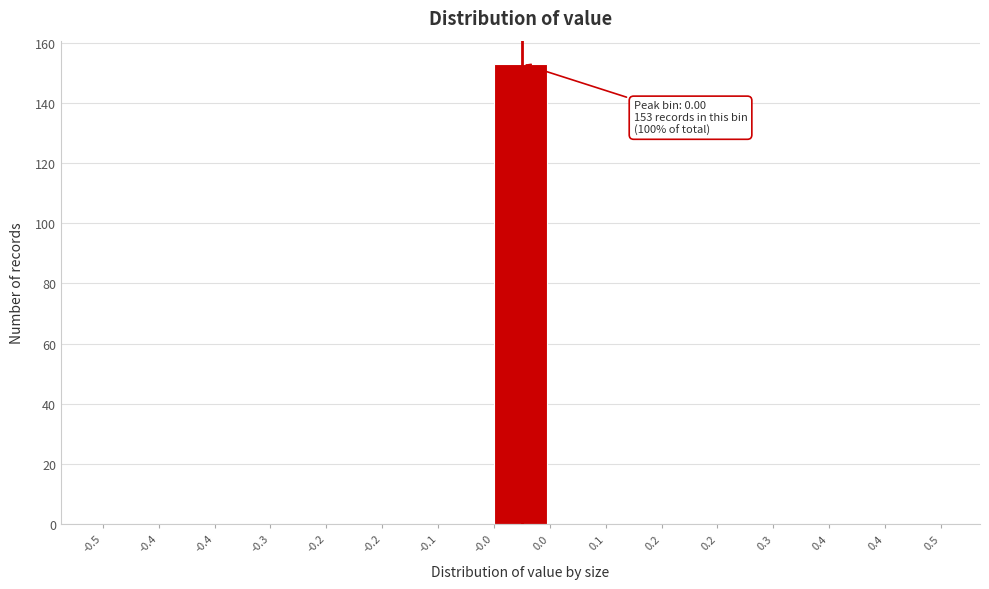

How many data points does each series have?

15